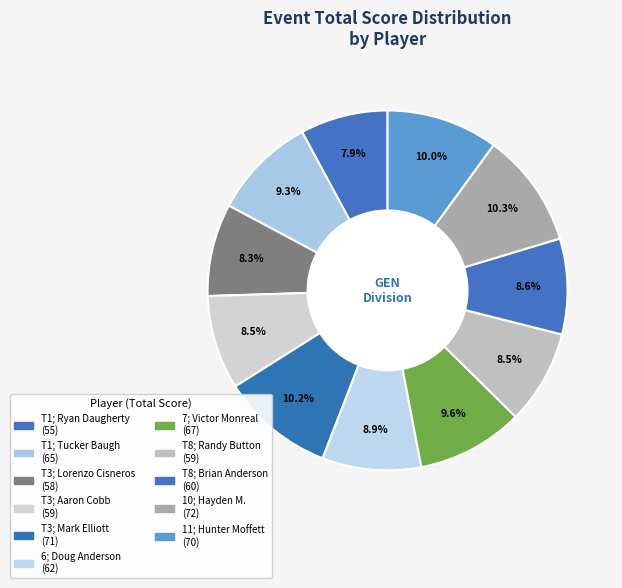

Count the number of slices in the pie.

11